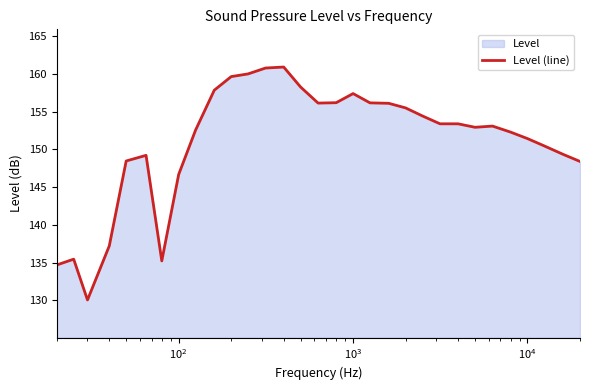

What is the greatest value displayed?

160.9